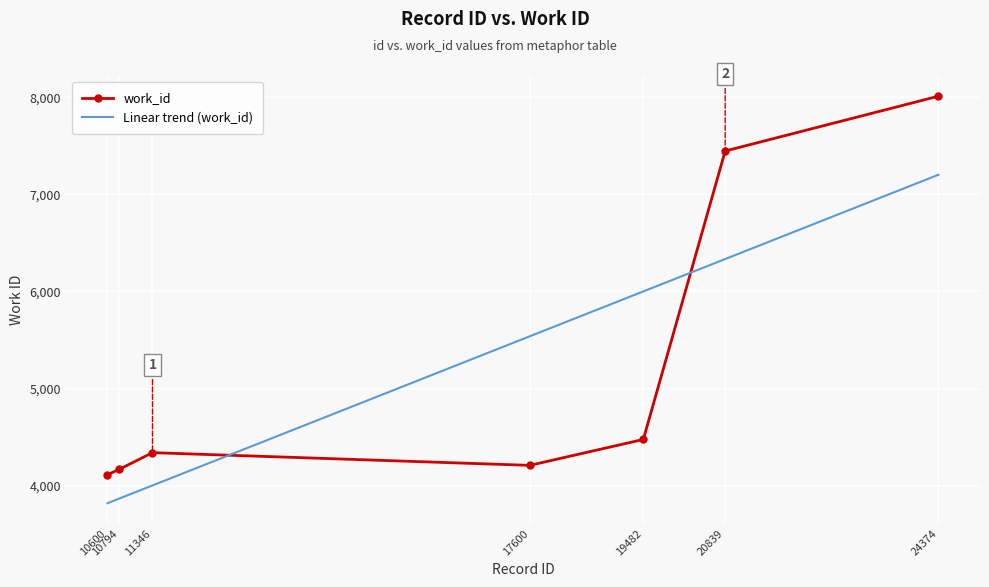

What is the value of the 5th point from the left?

4475